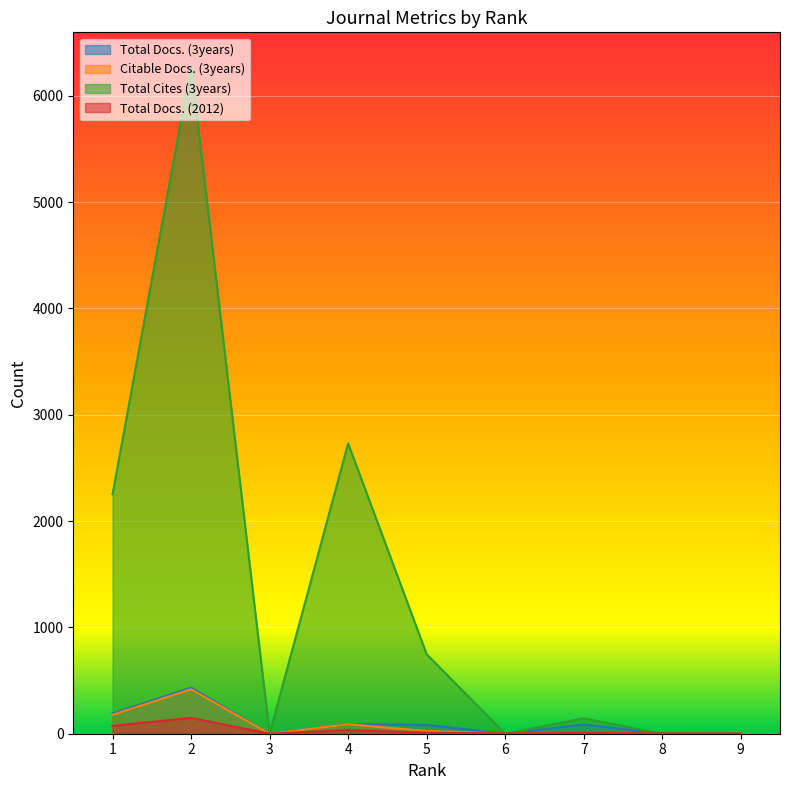

Is it true that Total Docs. (2012) equals 149 at 2?

True